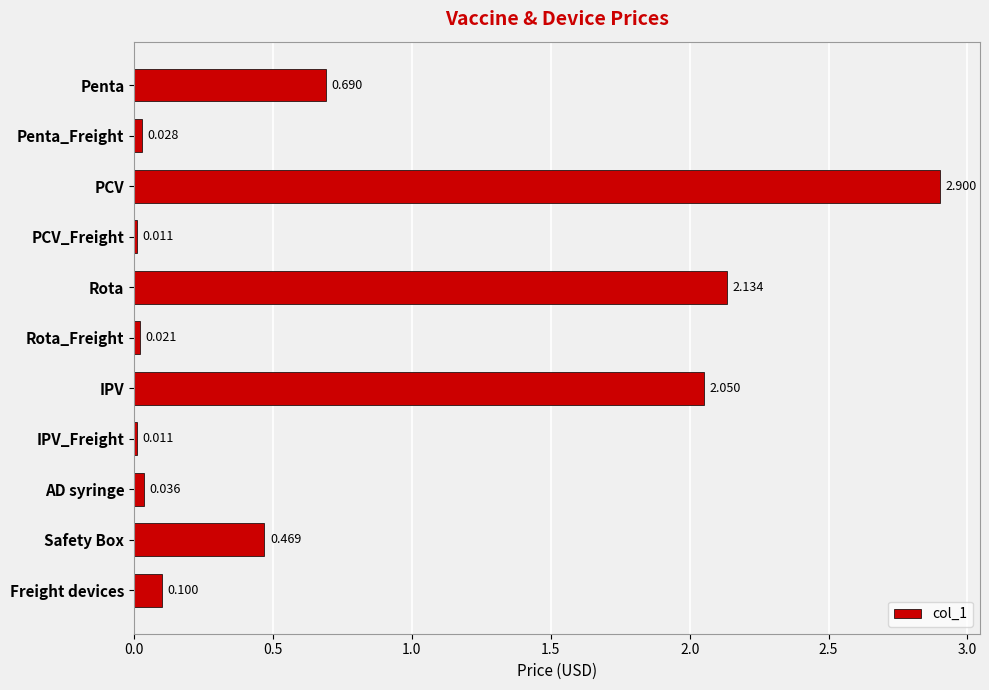

Count the number of categories in the chart.

11